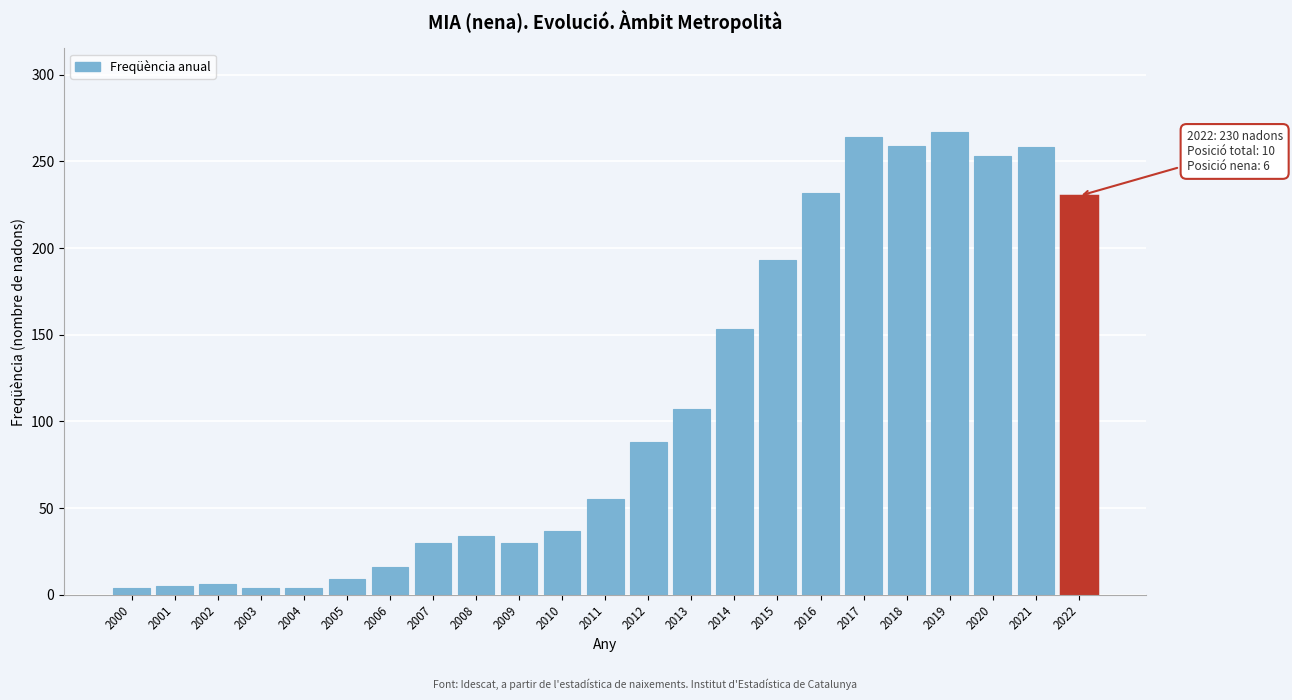

True or false: the data shows 30 at 2009.

True